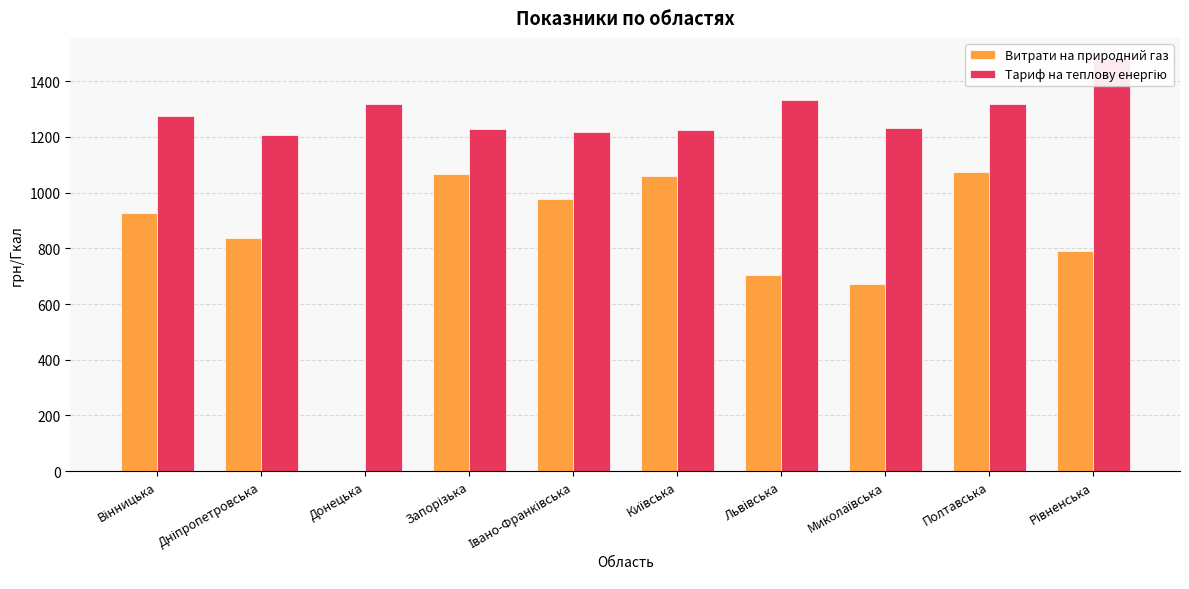

How many data points in Тариф на теплову енергію are above 1273?

5